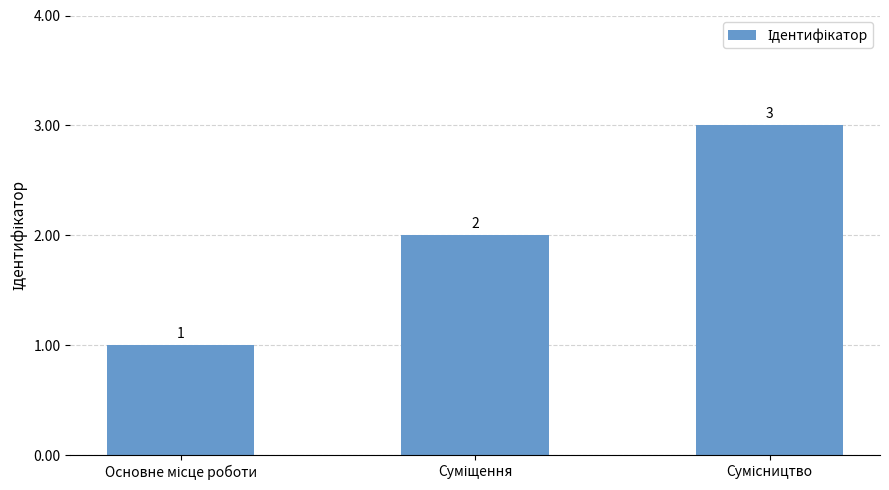

What is the difference between the second highest and minimum values?

1